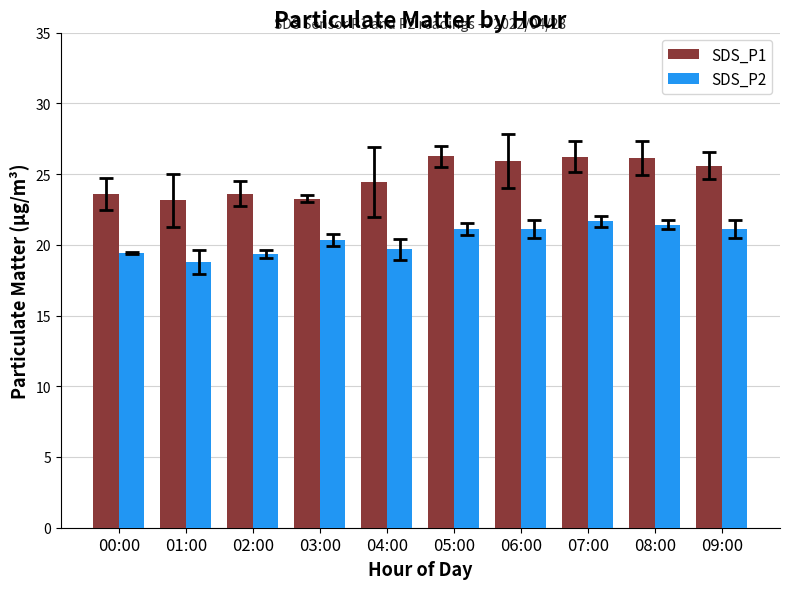

What is the minimum value shown in the chart?

18.8